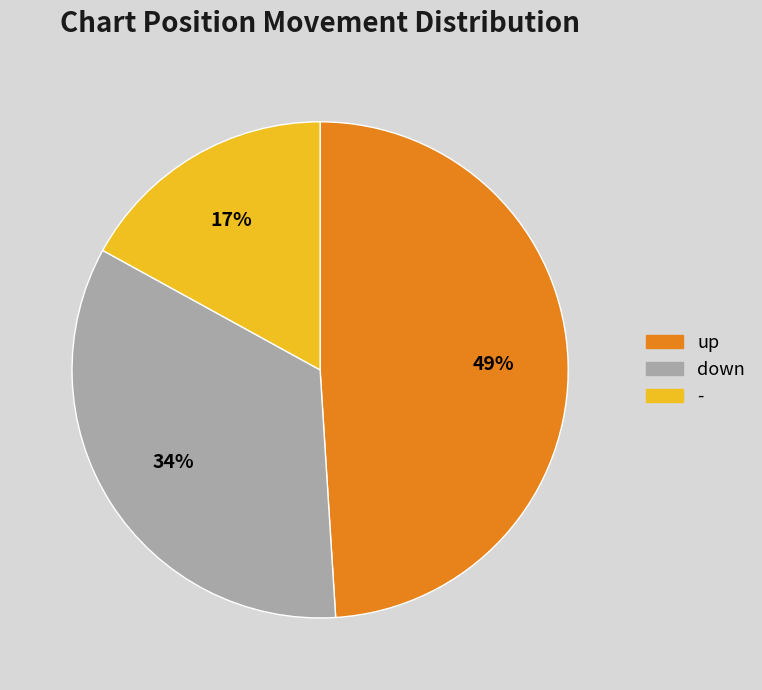

Is there any slice that represents more than half of the pie?

No